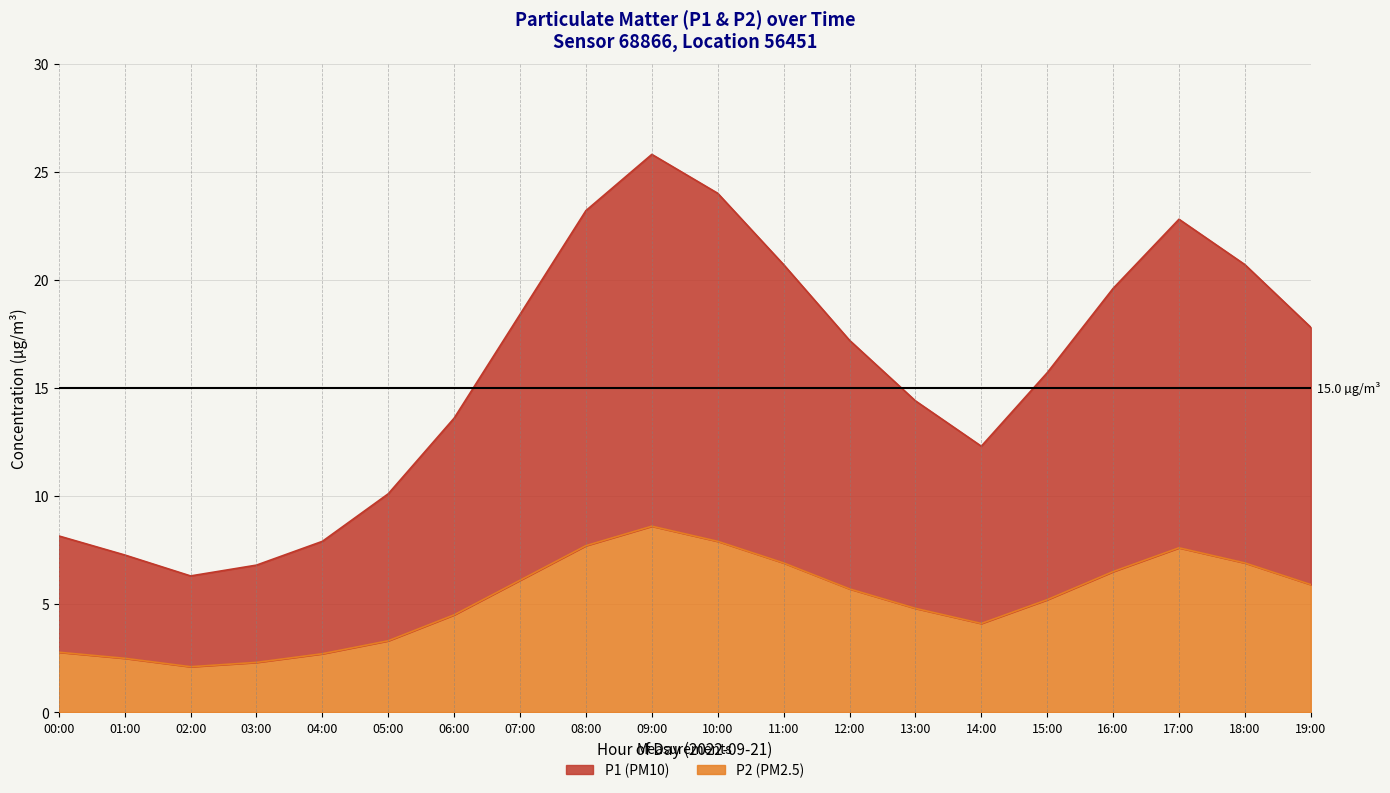

True or false: P2 and P1 intersect in this chart.

False